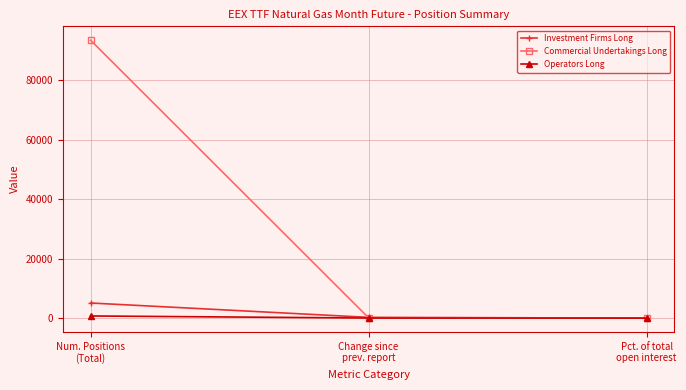

List the series in order of their peak value, lowest first.

Operators Long, Investment Firms Long, Commercial Undertakings Long